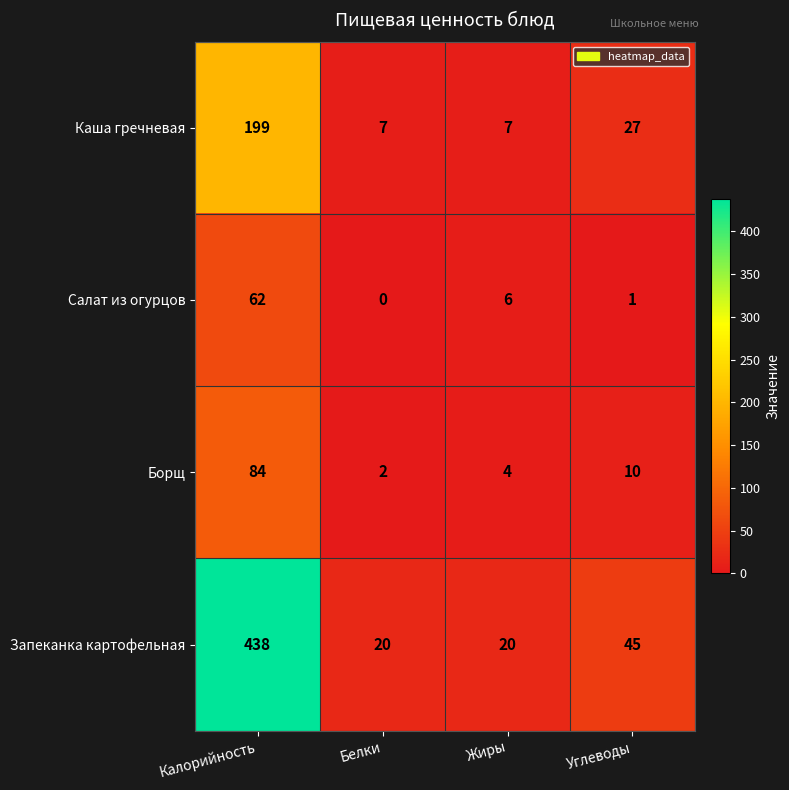

Reading right to left, transcribe all the data shown in this chart.

Каша гречневая: 27	7	7	199
Салат из огурцов: 1	6	0	62
Борщ: 10	4	2	84
Запеканка картофельная: 45	20	20	438